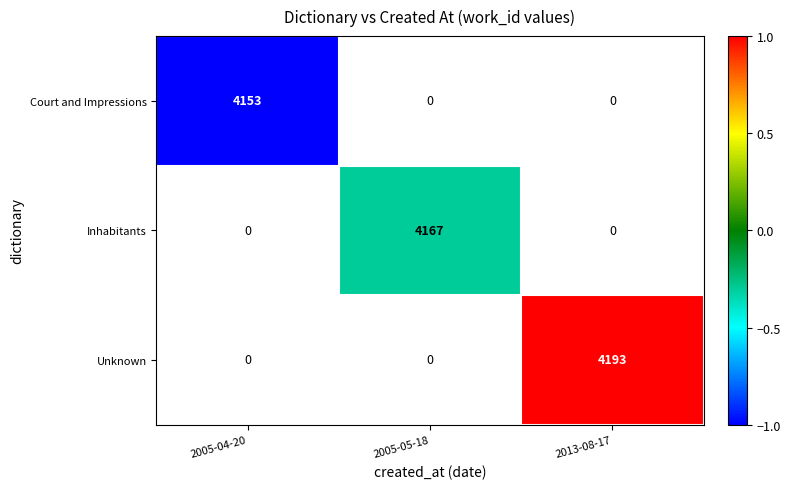

Is it true that Court and Impressions equals 6839 at 2005-04-20?

False